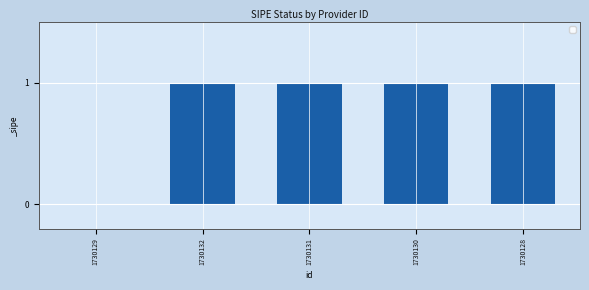

How many values are above zero?

4